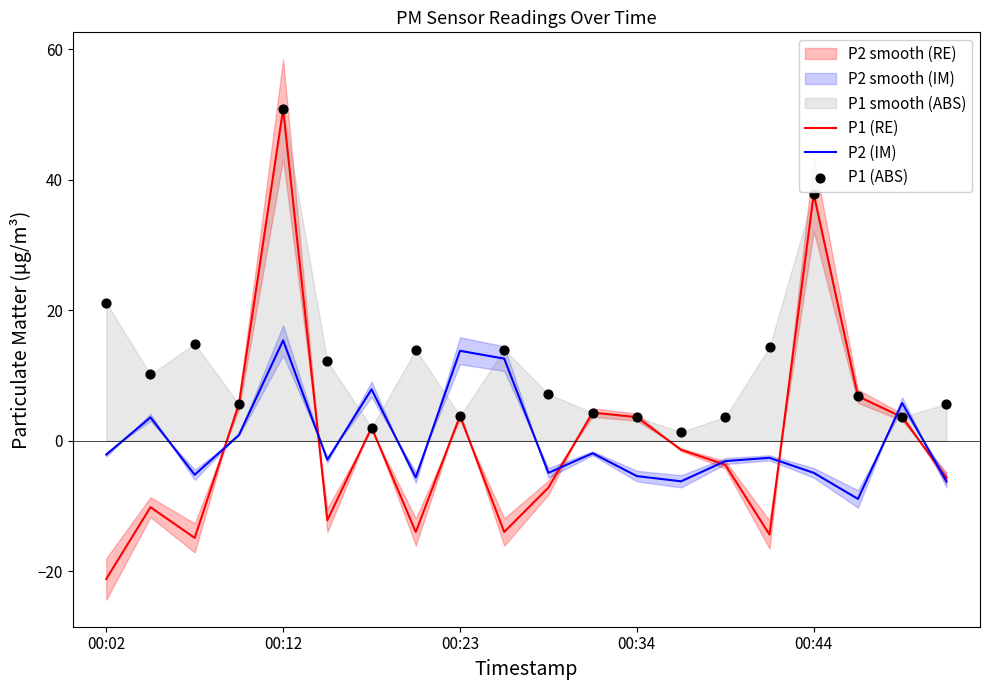

True or false: P1 (RE) has a value of 37.8 at 00:44.

True